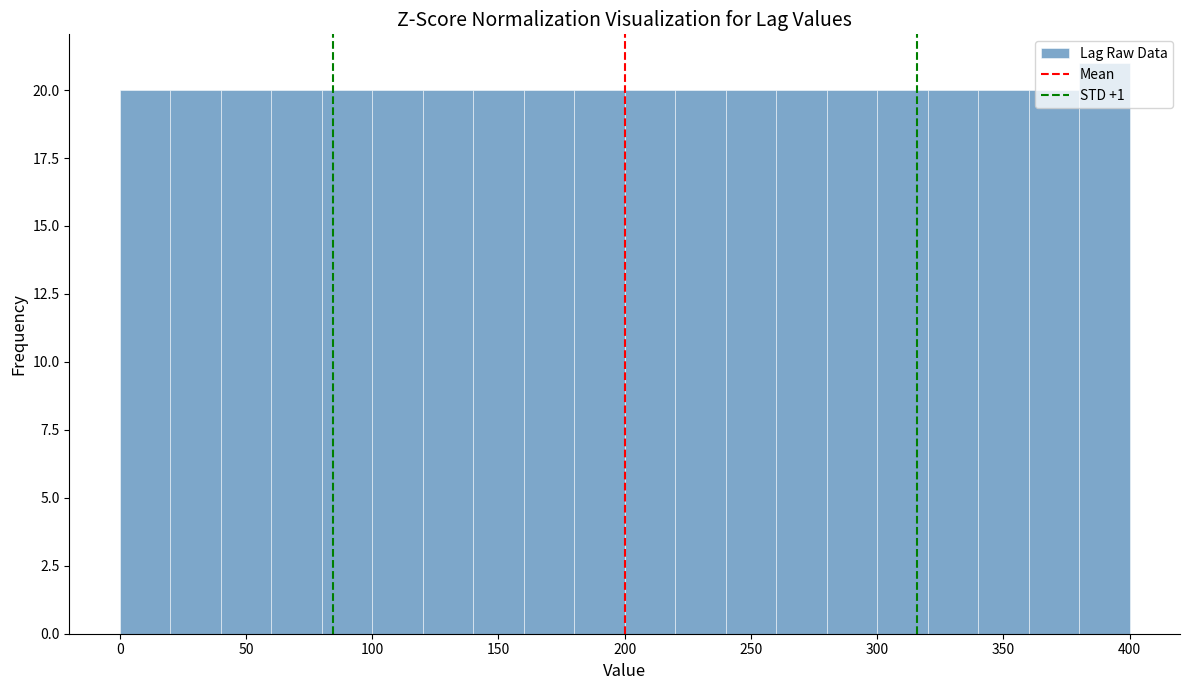

Which range on the x-axis has the tallest bar?

380 to 400